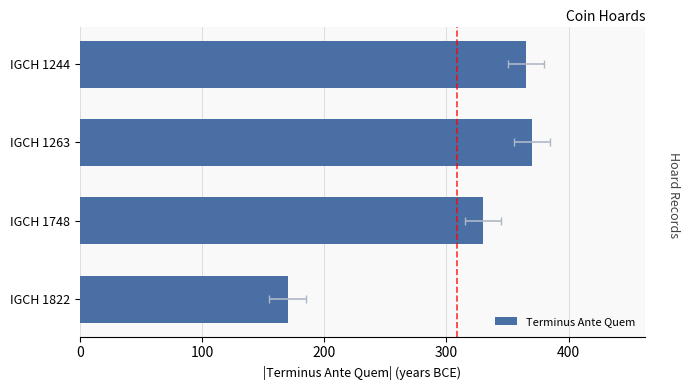

What is the value of the 2nd bar from the left?

370